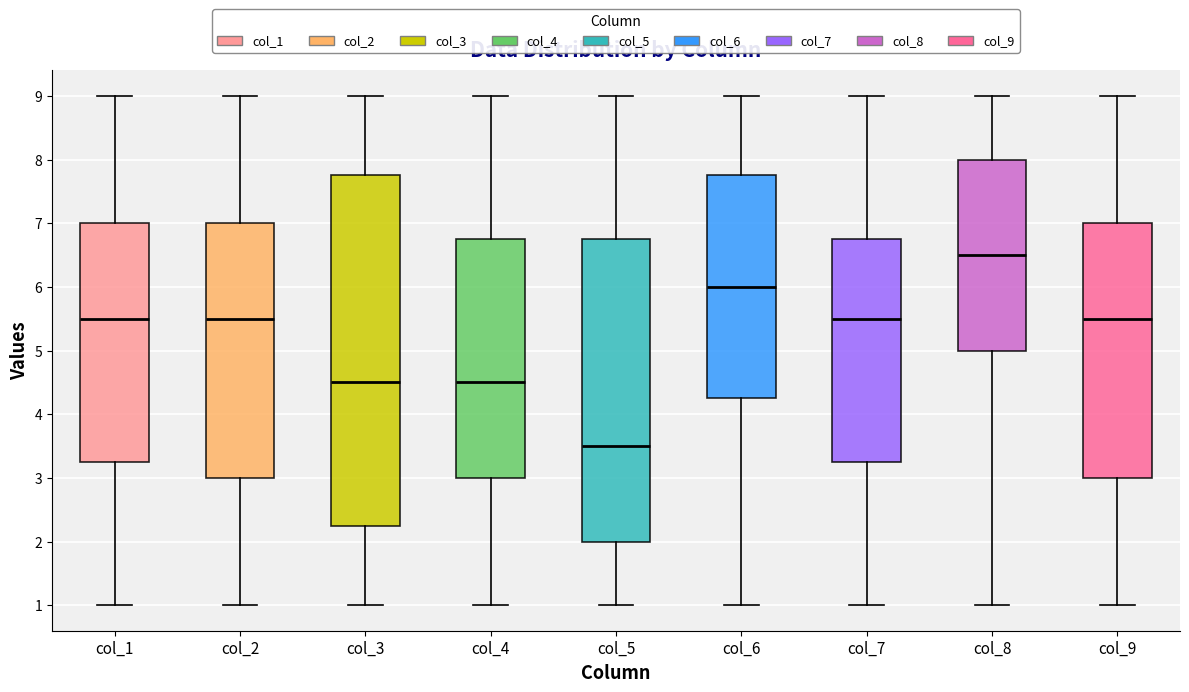

Which box is the tallest, from its lower edge to its upper edge?

col_3